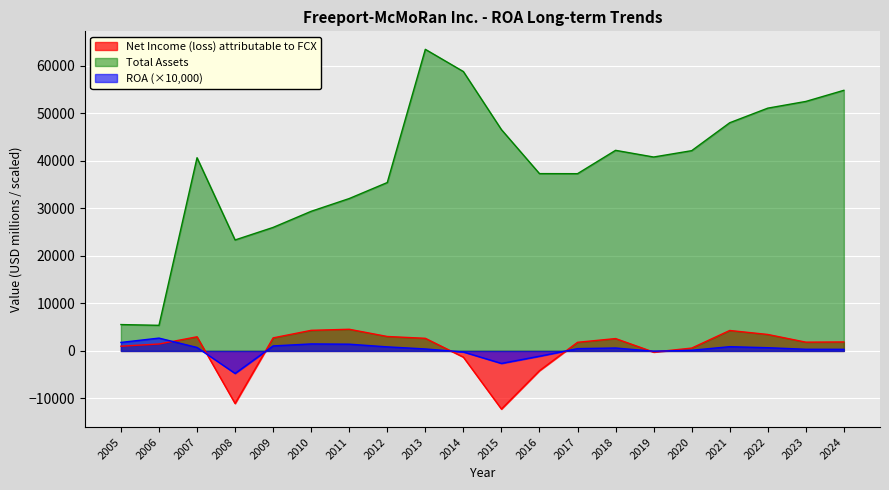

Between 2019 and 2006, which series saw the biggest shift?

Total Assets